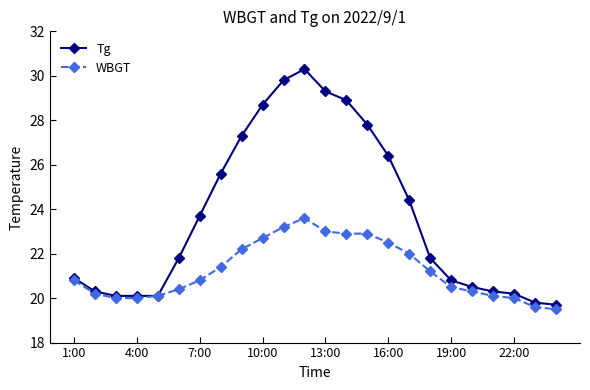

List the series in order of their overall mean, lowest first.

WBGT, Tg